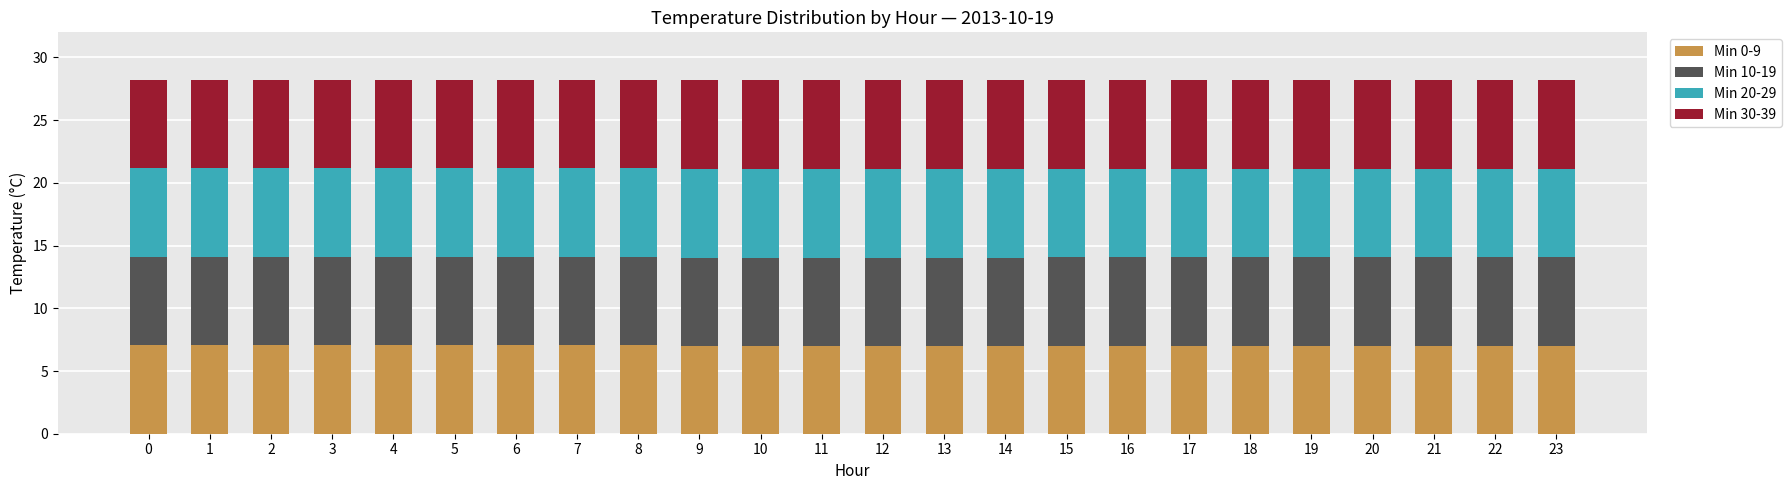

What is the total value across all series at 19?

28.2